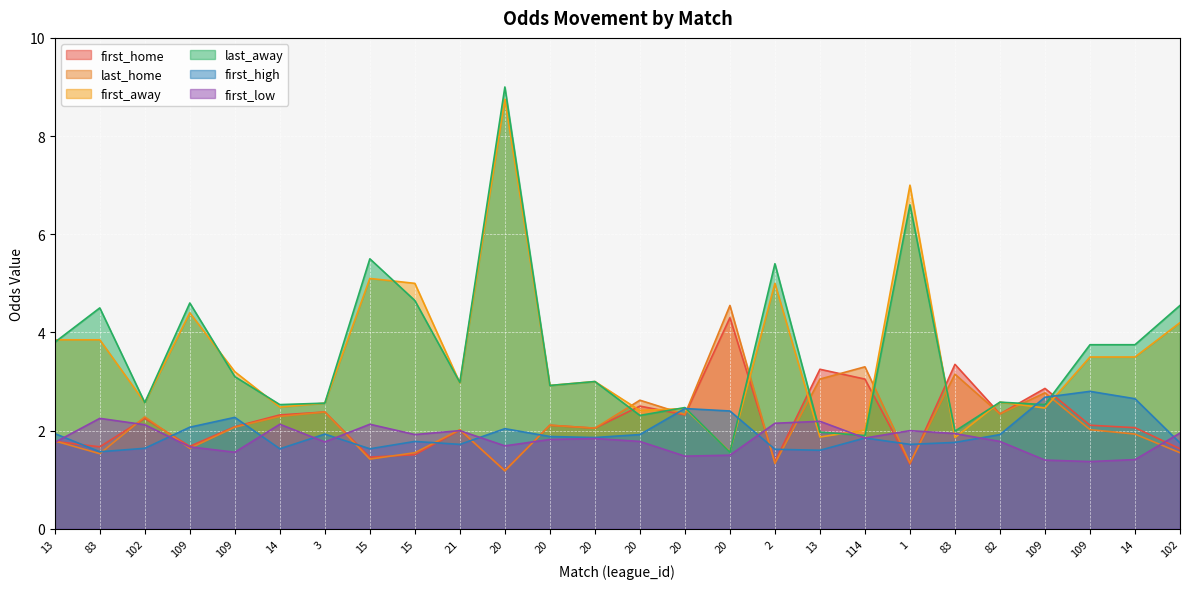

How many intersections are there between first_high and first_away?

3